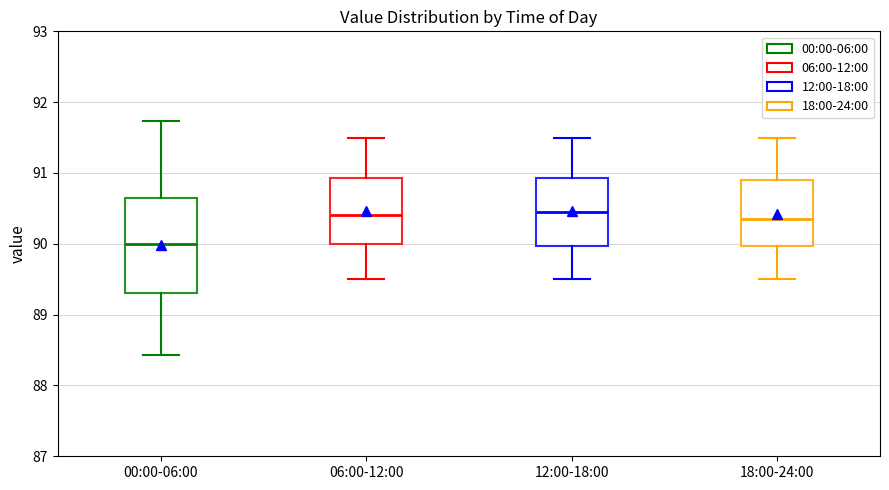

Reading left to right, transcribe this box plot: for each box, give where its median line is, the range the box spans, and where its two whiskers end, as read against the y-axis. The values are not printed on the chart, so give them approximately, as read against the axis.

00:00-06:00: median 90.0, box 89.3 to 90.7, whiskers 88.4 to 91.7
06:00-12:00: median 90.4, box 90.0 to 90.9, whiskers 89.5 to 91.5
12:00-18:00: median 90.5, box 90.0 to 90.9, whiskers 89.5 to 91.5
18:00-24:00: median 90.4, box 90.0 to 90.9, whiskers 89.5 to 91.5